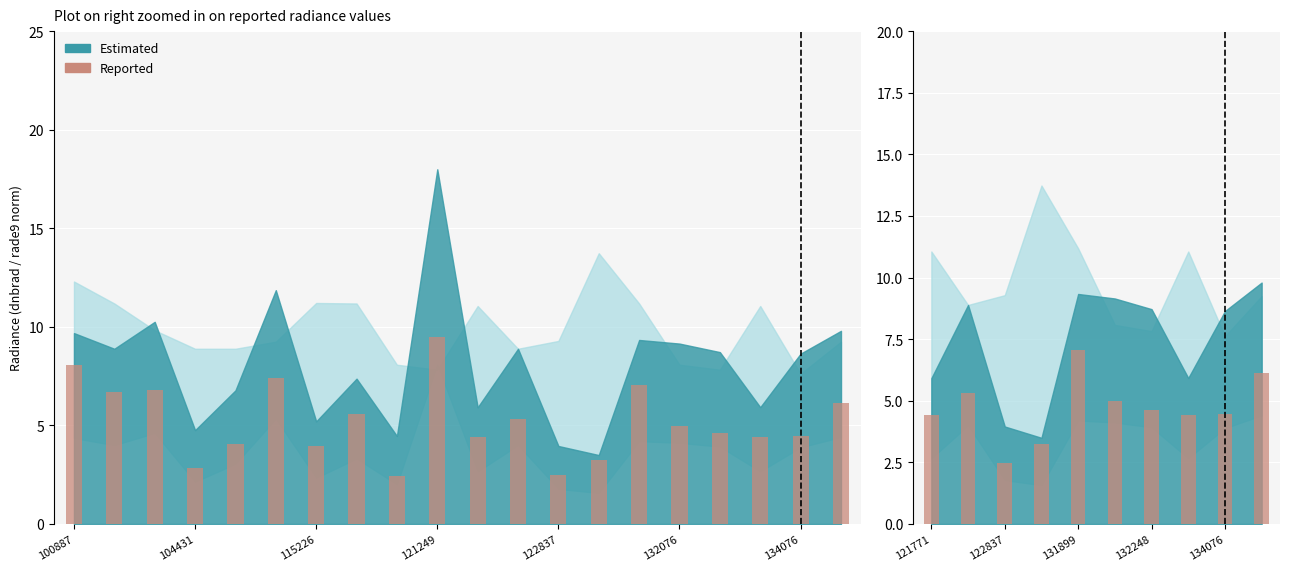

Does the chart contain stacked bars?

No